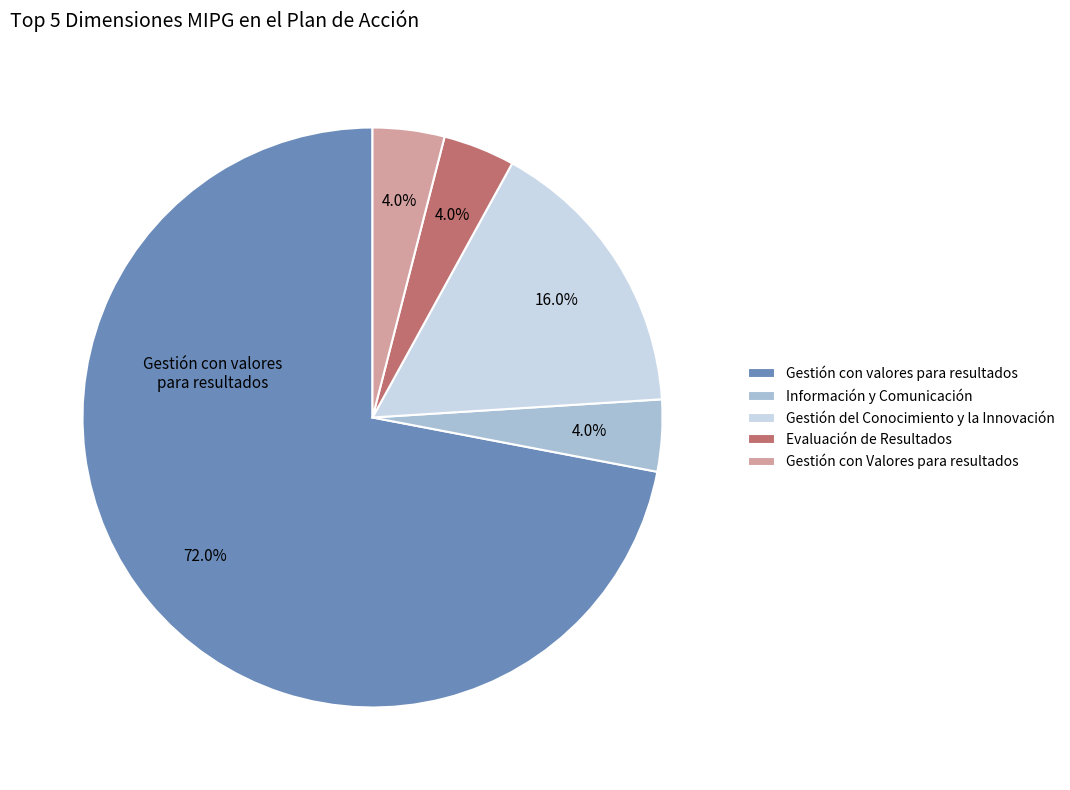

To the nearest percent, what percentage of the pie is Información y Comunicación?

4%